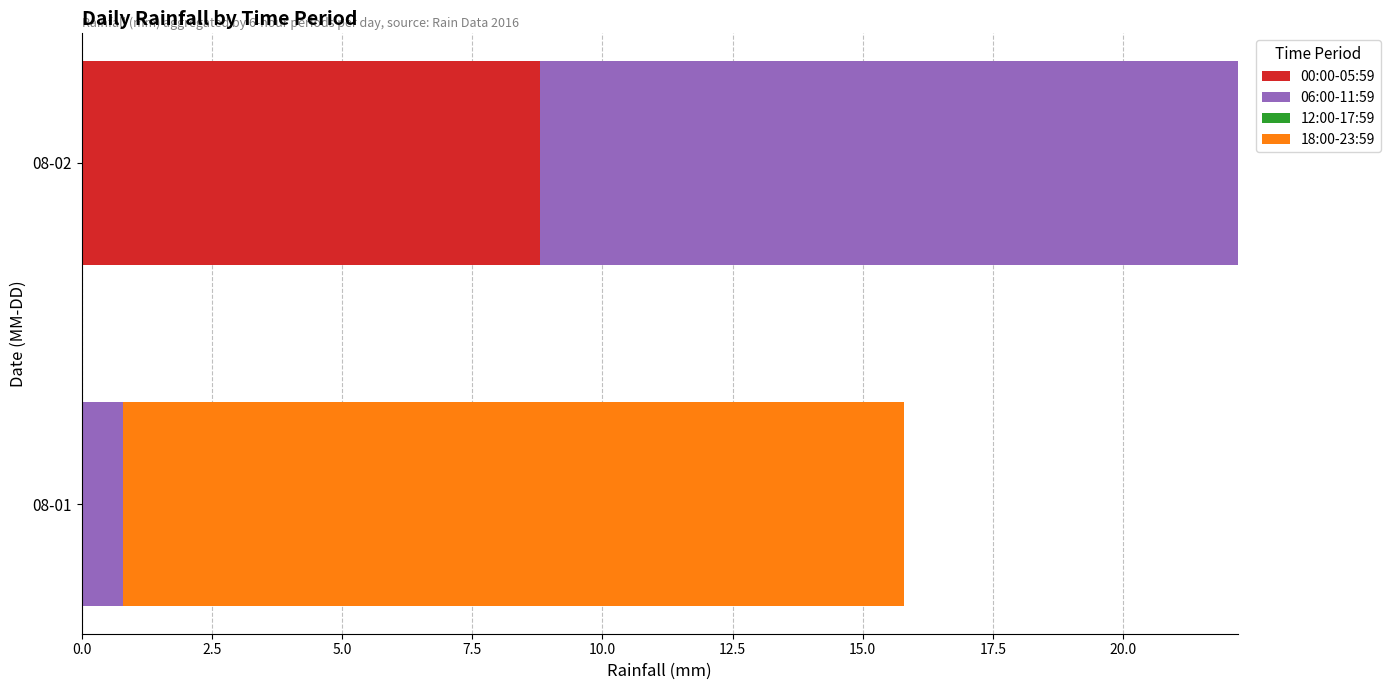

The 00:00-05:59 series shows 8.8 at 08-02. True or false?

True